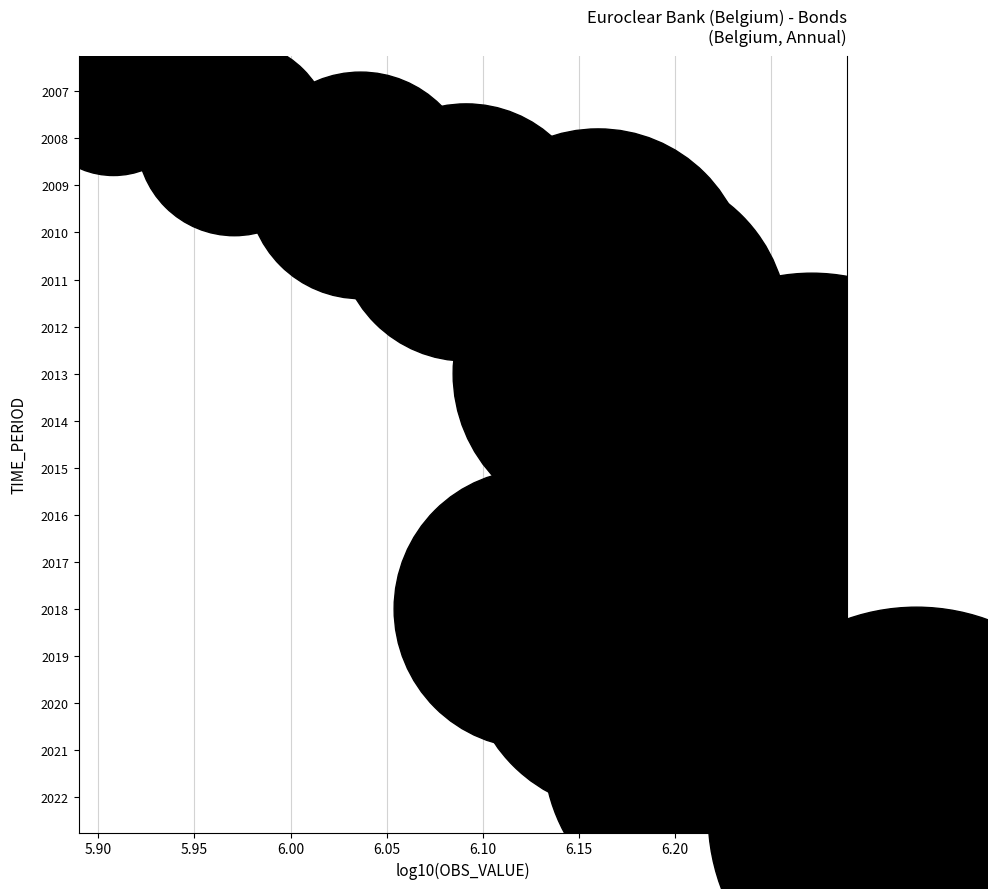

What is the range of Y values (max minus min)?

15